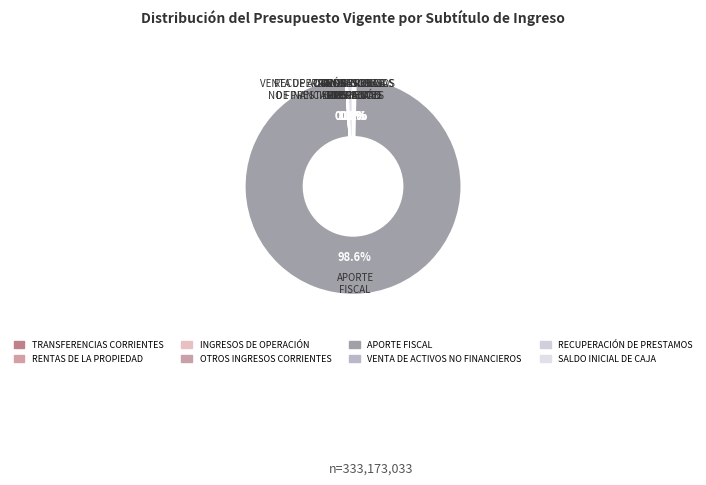

Which category has the biggest portion of the pie?

APORTE FISCAL